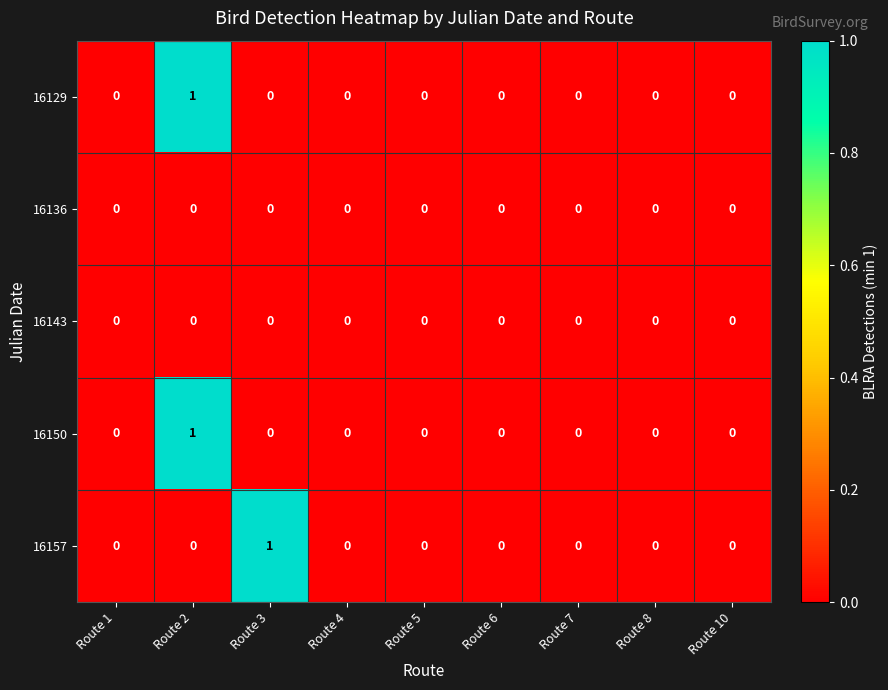

True or false: 16150 has a value of 0 at Route 10.

True